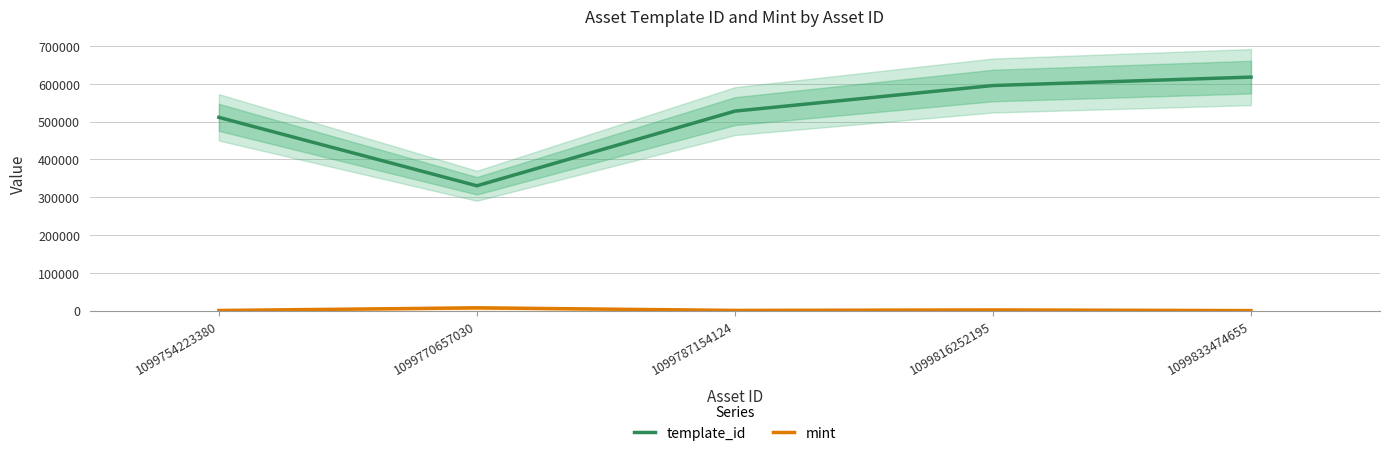

How many distinct data groups are displayed?

2